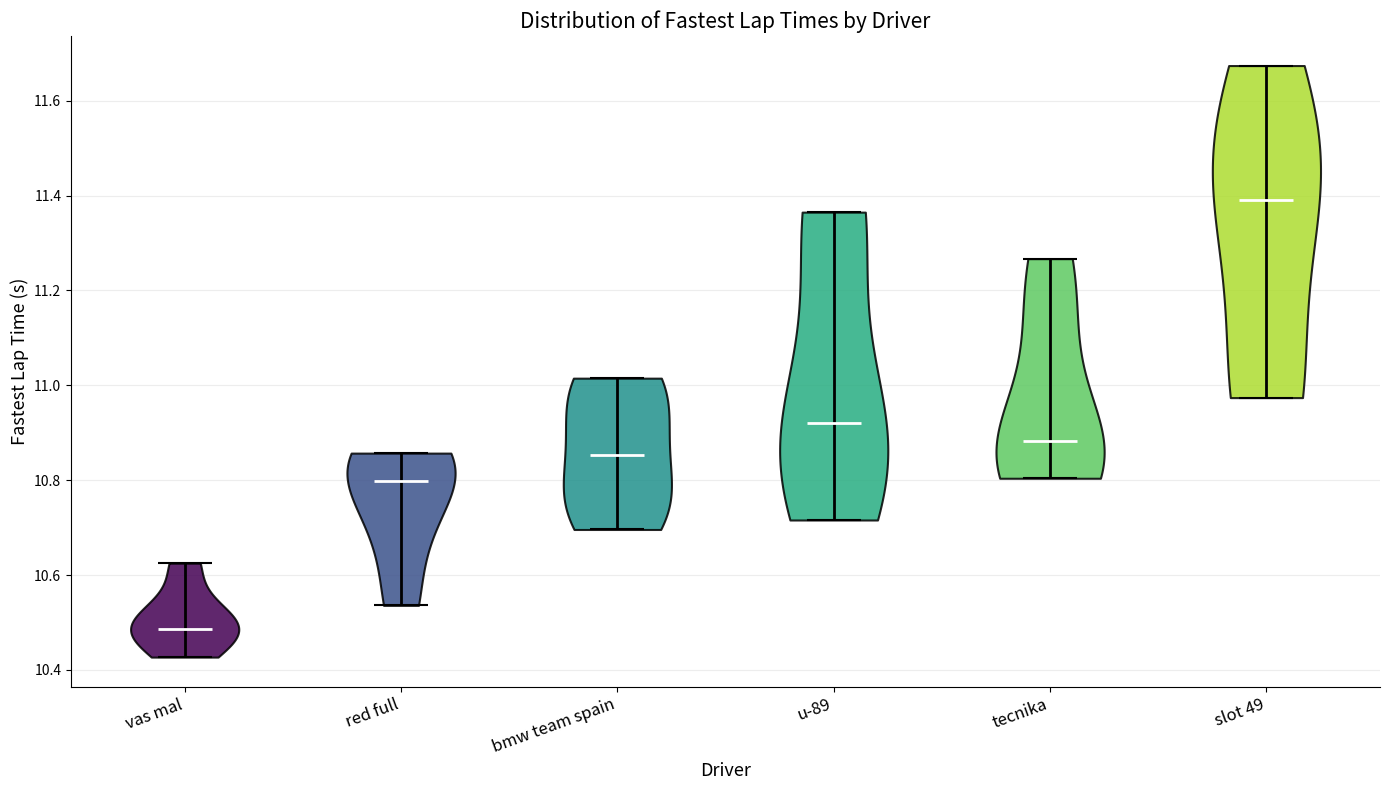

Which violin has the highest median line?

slot 49